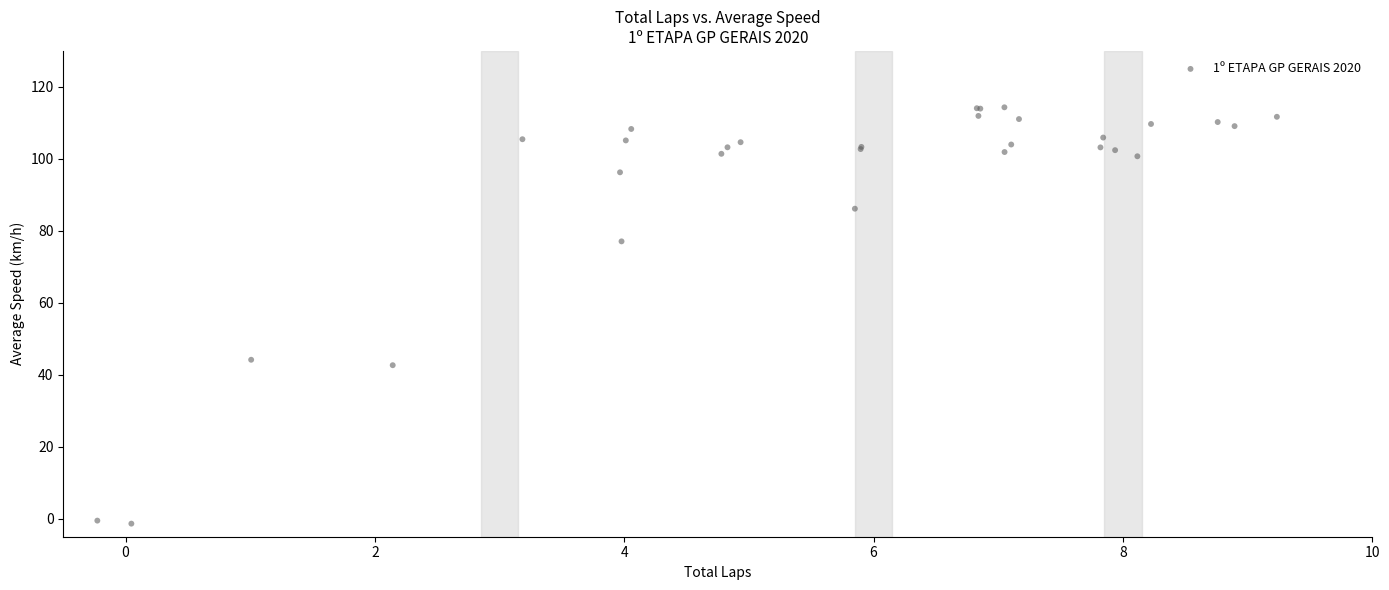

What Y value in the scatter plot is closest to 56?

44.2